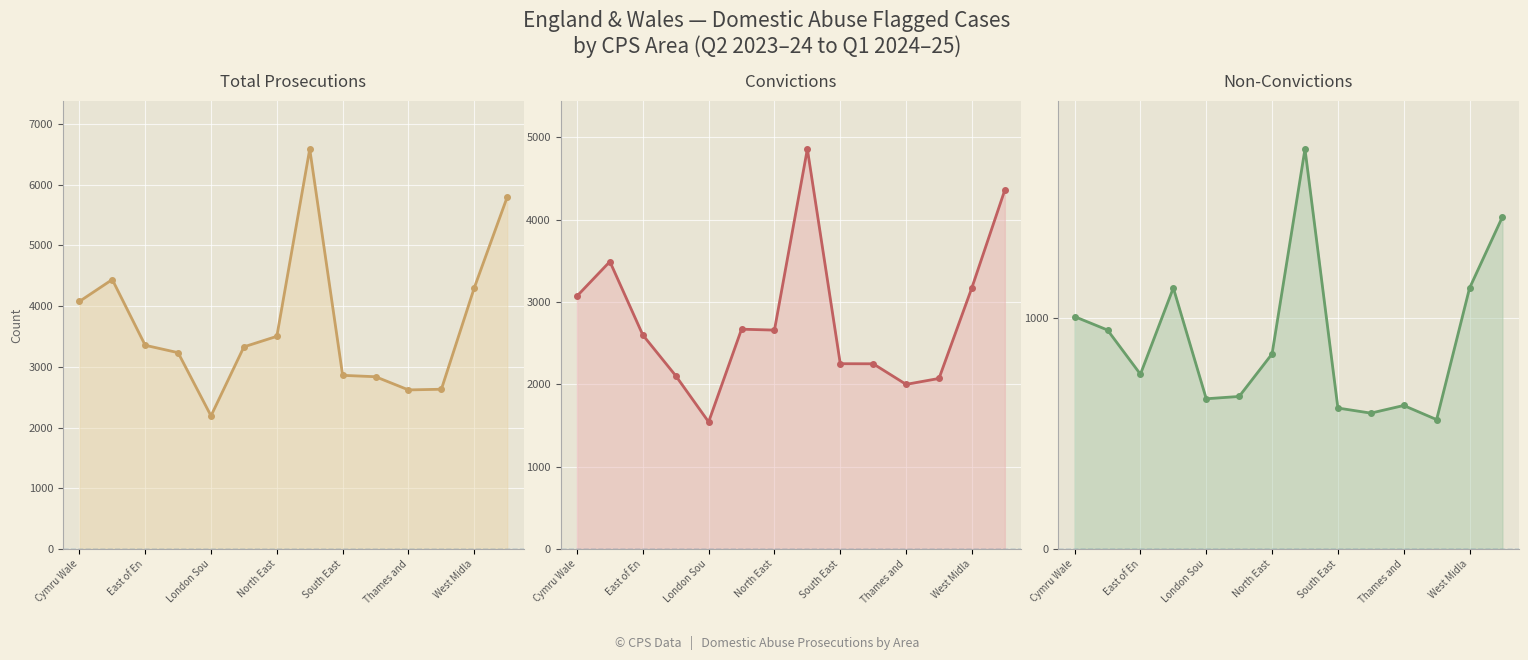

Between Cymru Wale and 13, which is larger?

13